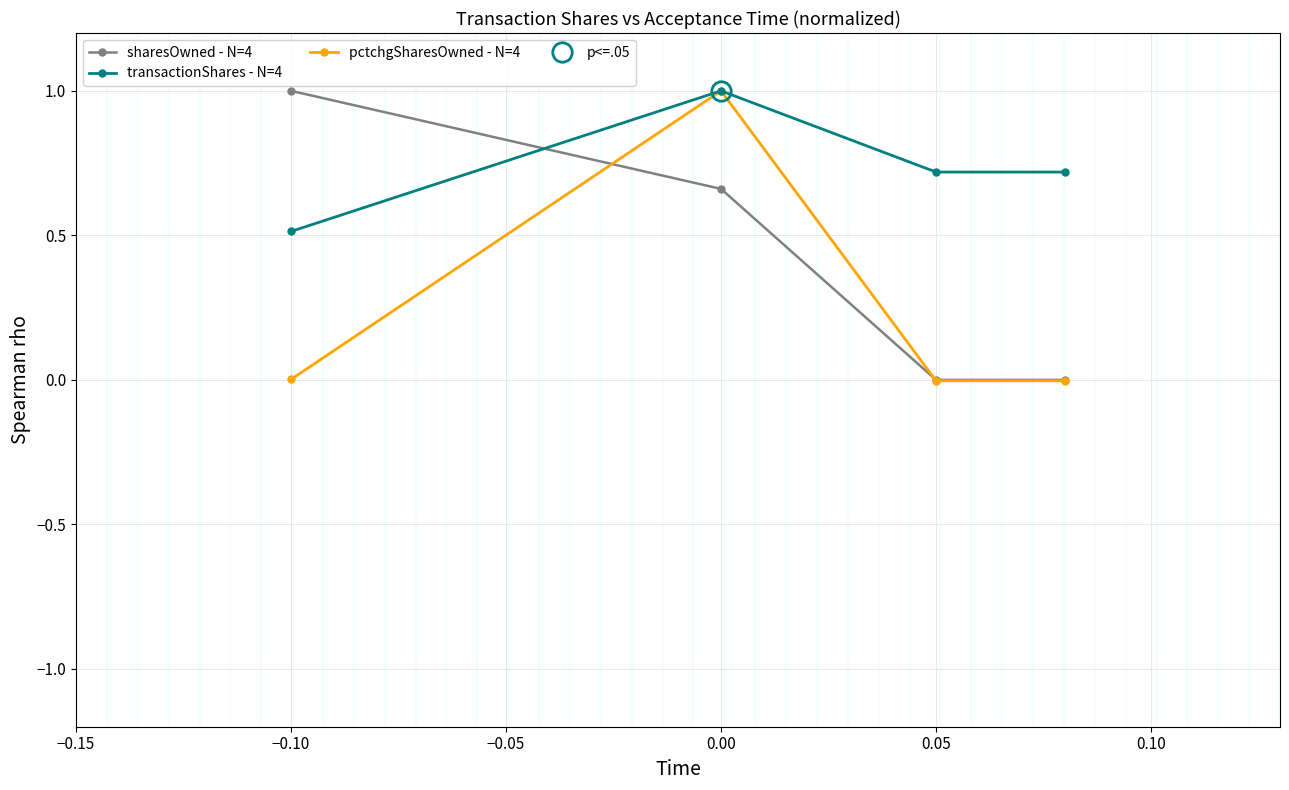

What is the lowest value of the transactionShares - N=4 series?

0.5